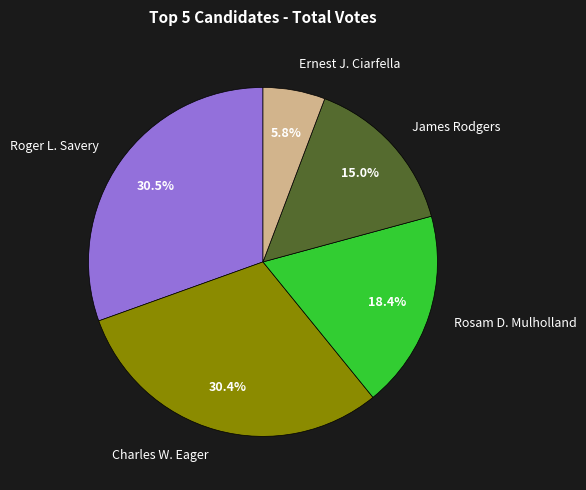

Between Charles W. Eager and James Rodgers, which is larger?

Charles W. Eager